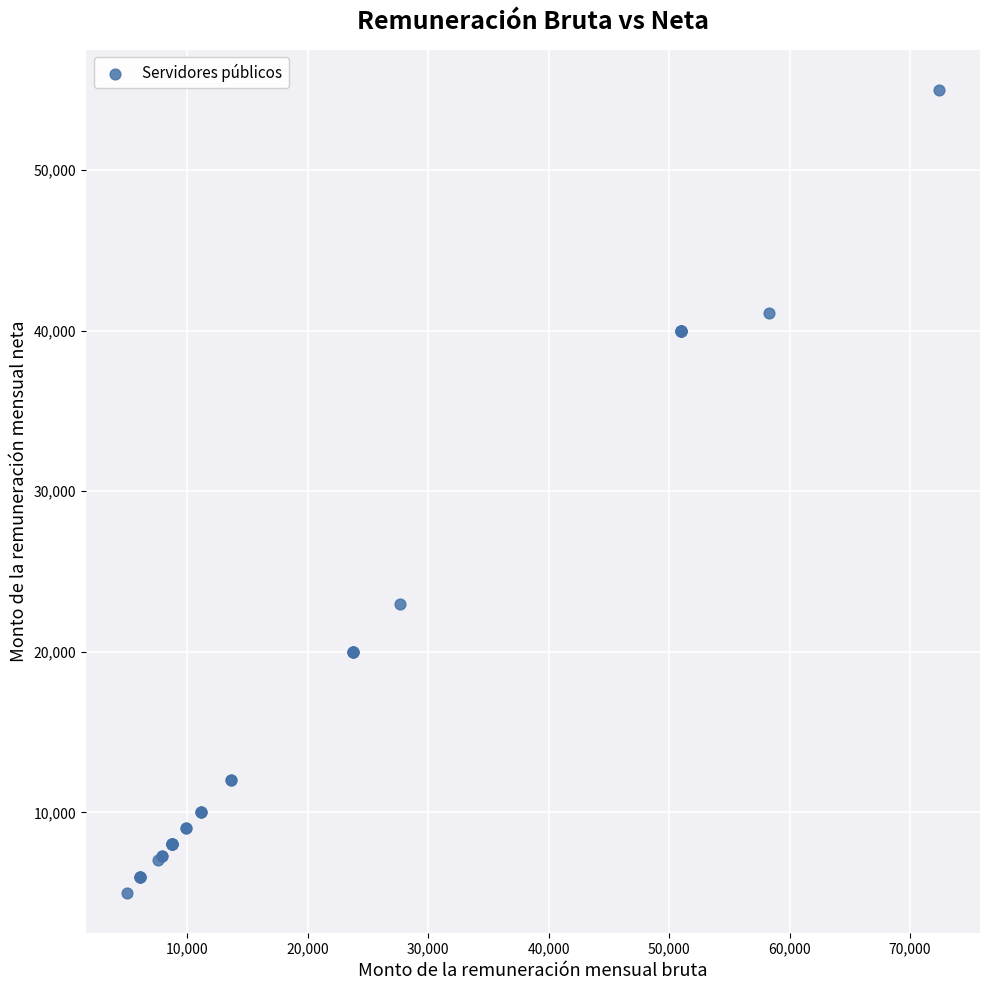

What Y value in the scatter plot is closest to 30000?

23000